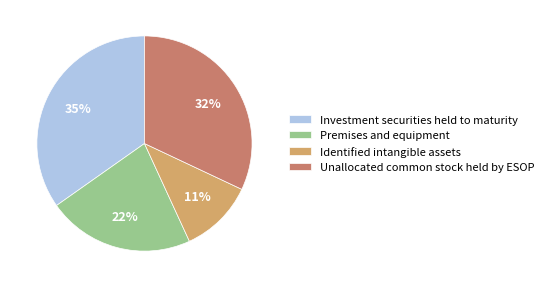

Is it true that Premises and equipment is 22% of the pie?

True